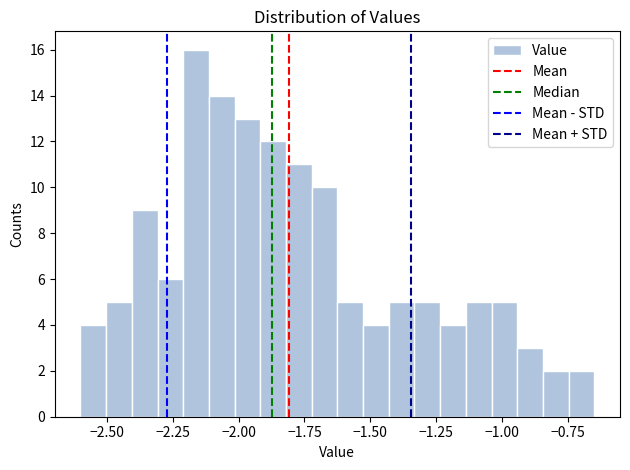

Around what value on the x-axis is the tallest bar? Give the approximate position of its centre, as read against the axis.

-2.15